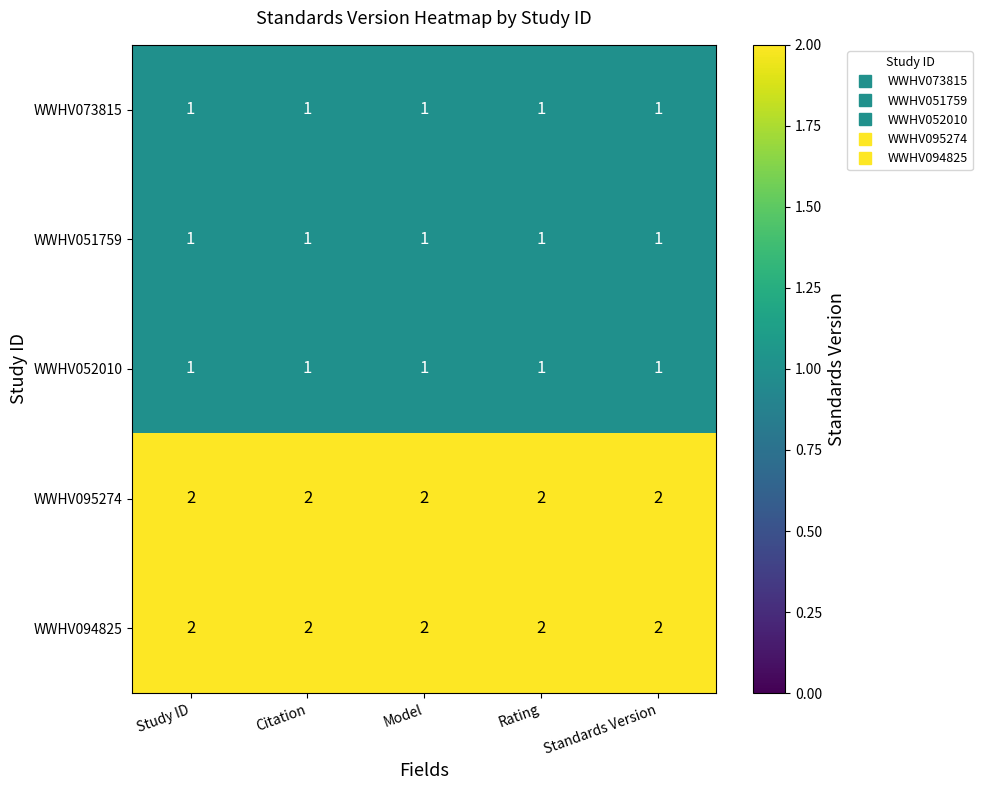

What is the sum of the WWHV094825 values at Model and Citation?

4